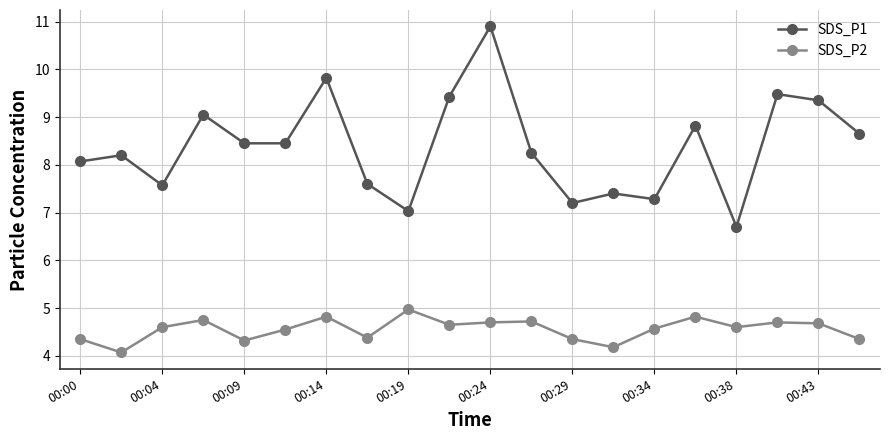

Which series has the largest total across all categories?

SDS_P1